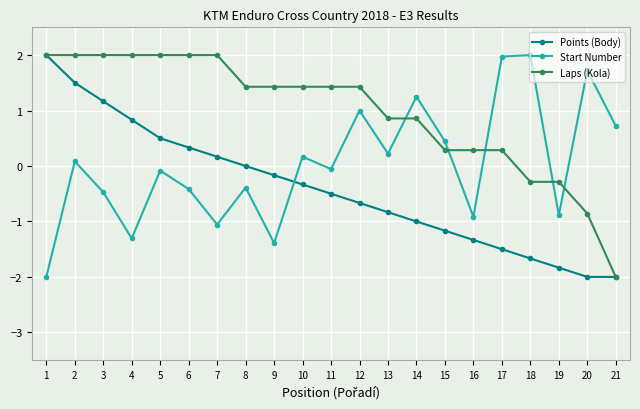

In Start Number, how many points are lower than both neighbors (excluding endpoints)?

7